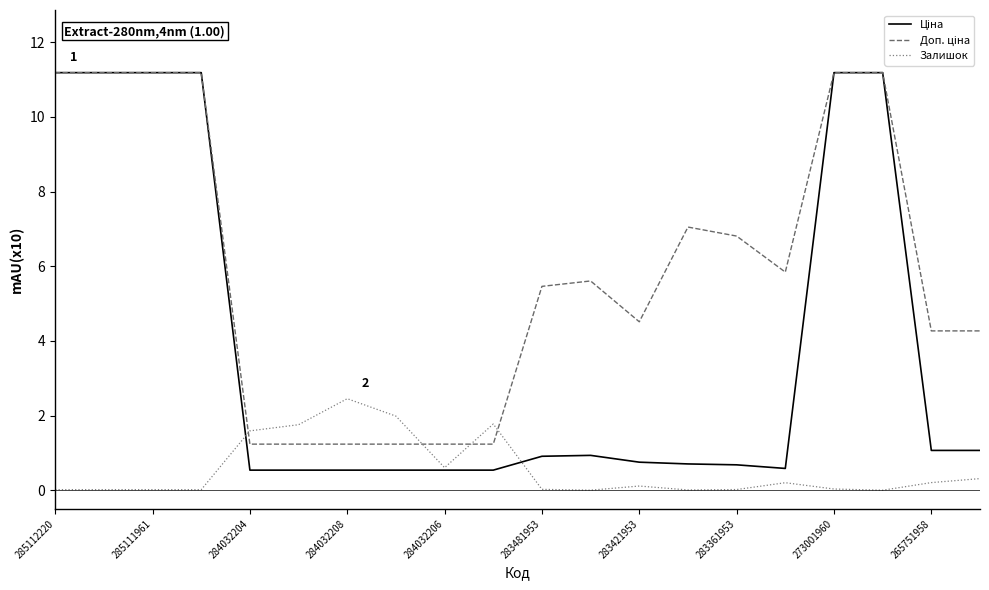

What is the greatest value displayed?

11.2